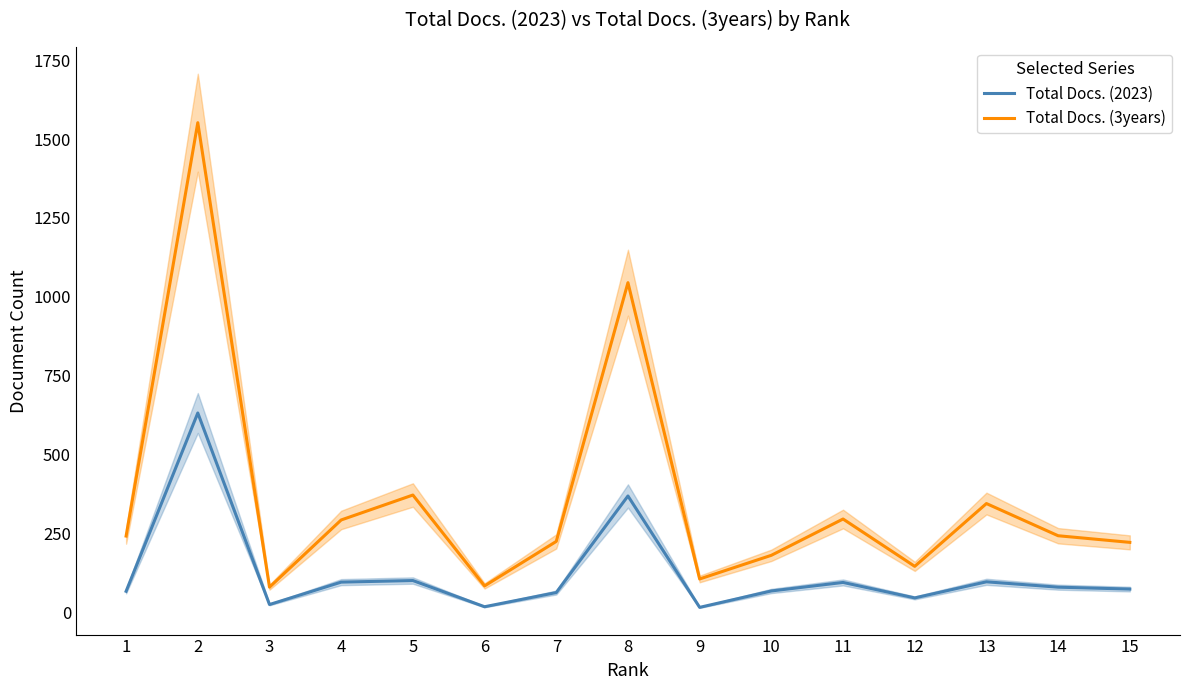

The value of Total Docs. (2023) at 4 is 96. True or false?

True